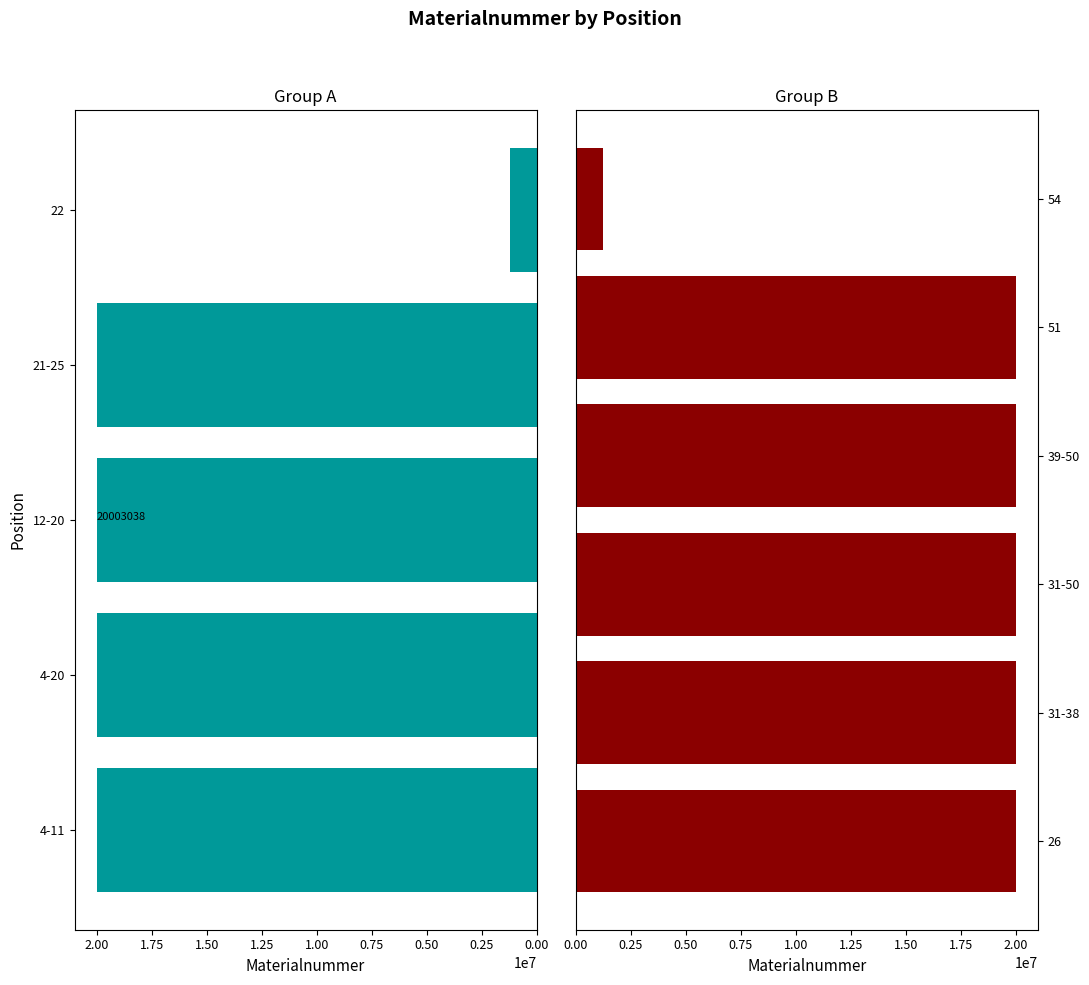

Which label corresponds to the smallest value in the chart?

22